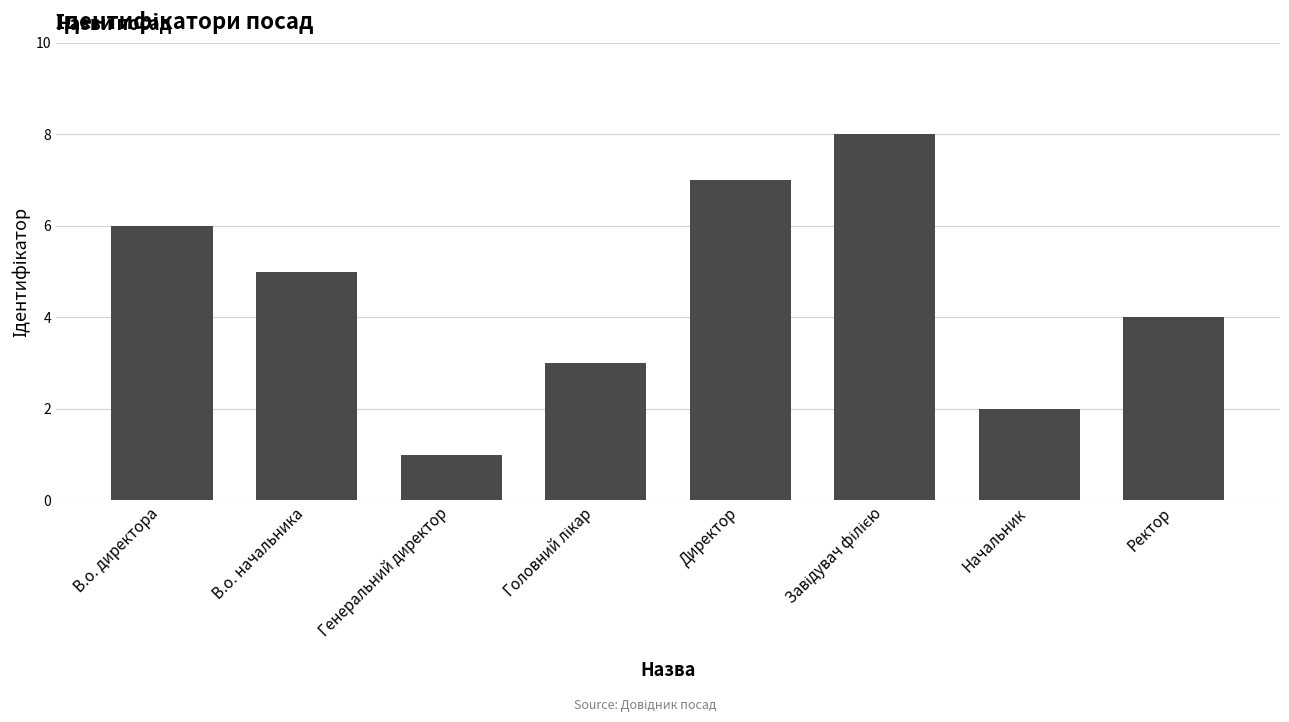

What is the maximum value shown in the chart?

8